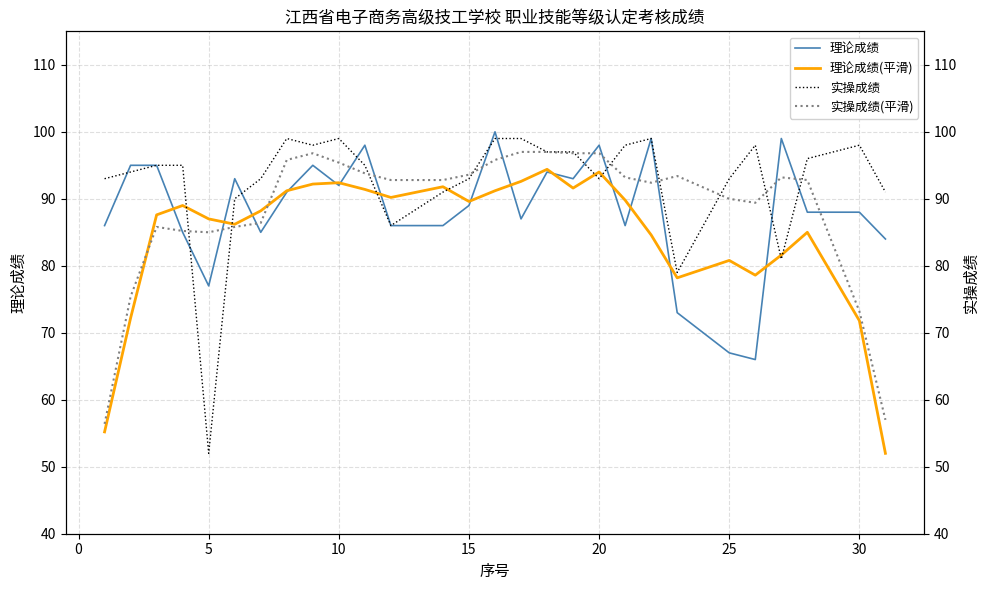

True or false: 理论成绩(平滑) has a value of 80.8 at 25.

True